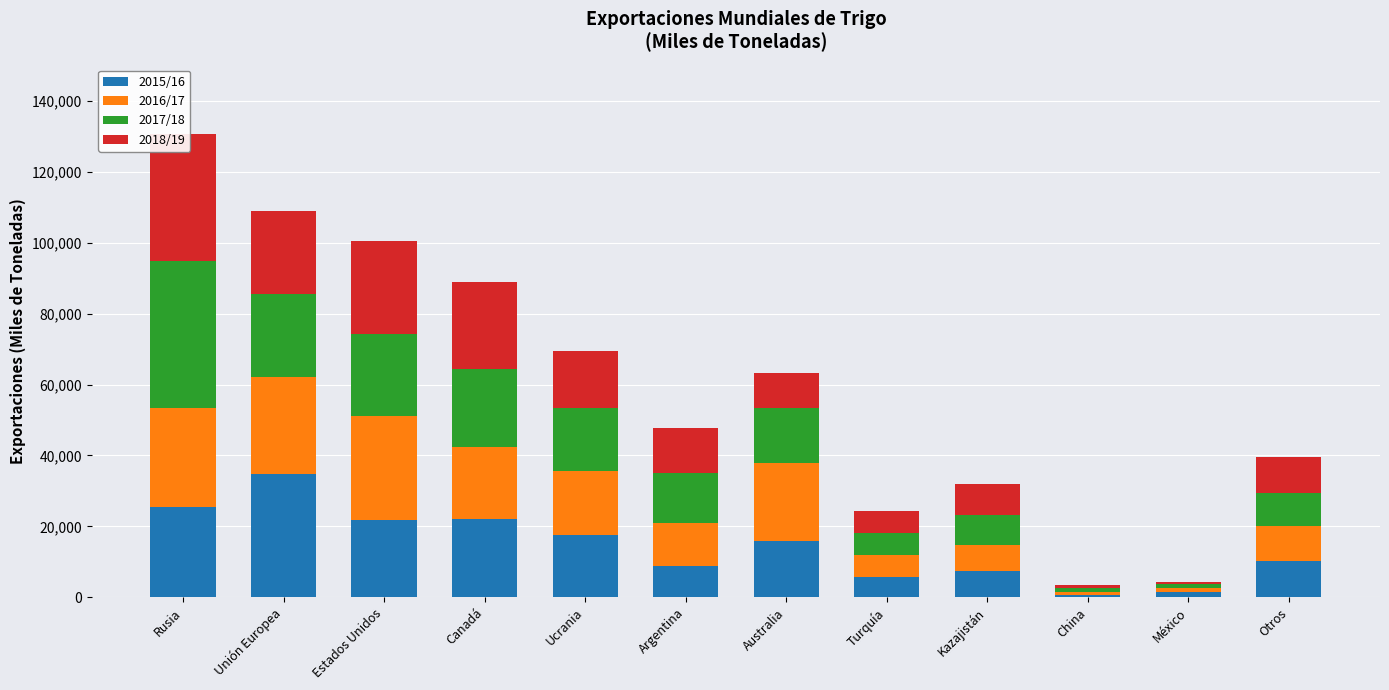

What is the approximate value of 2018/19 at China, to the nearest 10?

1010